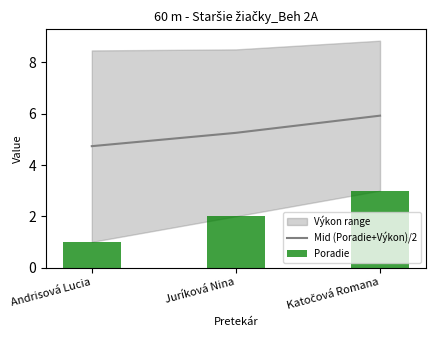

What value does the Poradie series have at Andrisová Lucia?

1.0